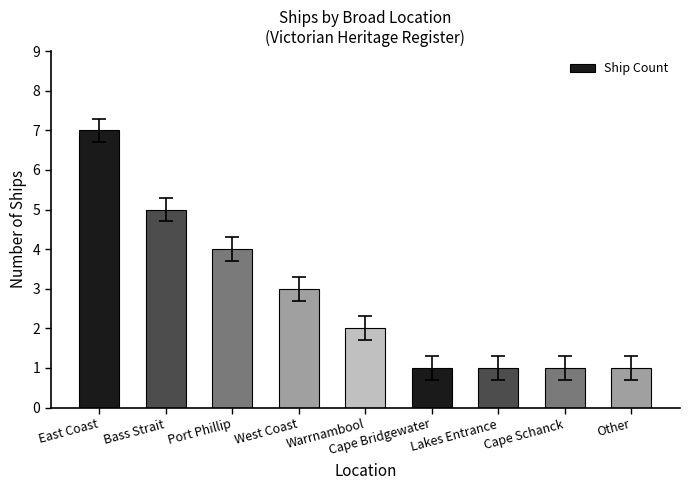

Count the values in the range 1 to 4.

7